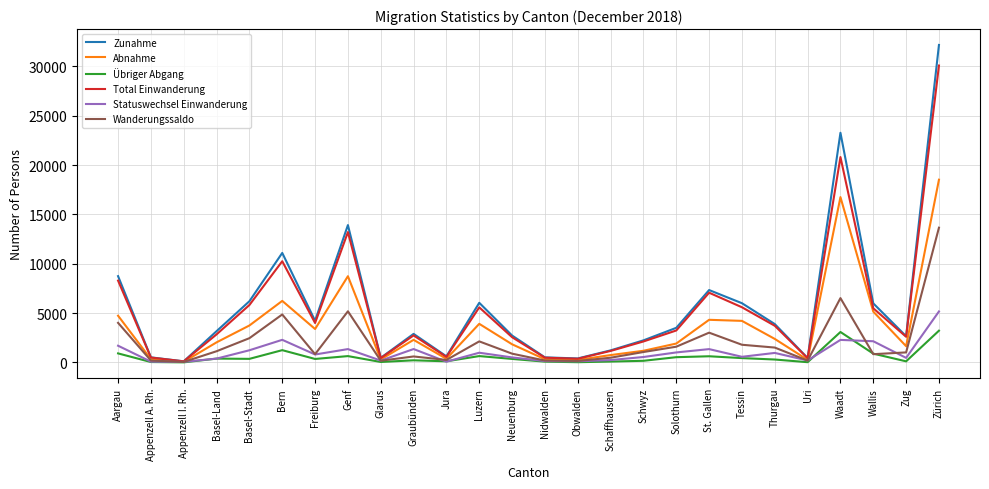

What value does the Zunahme series have at Freiburg?

4224